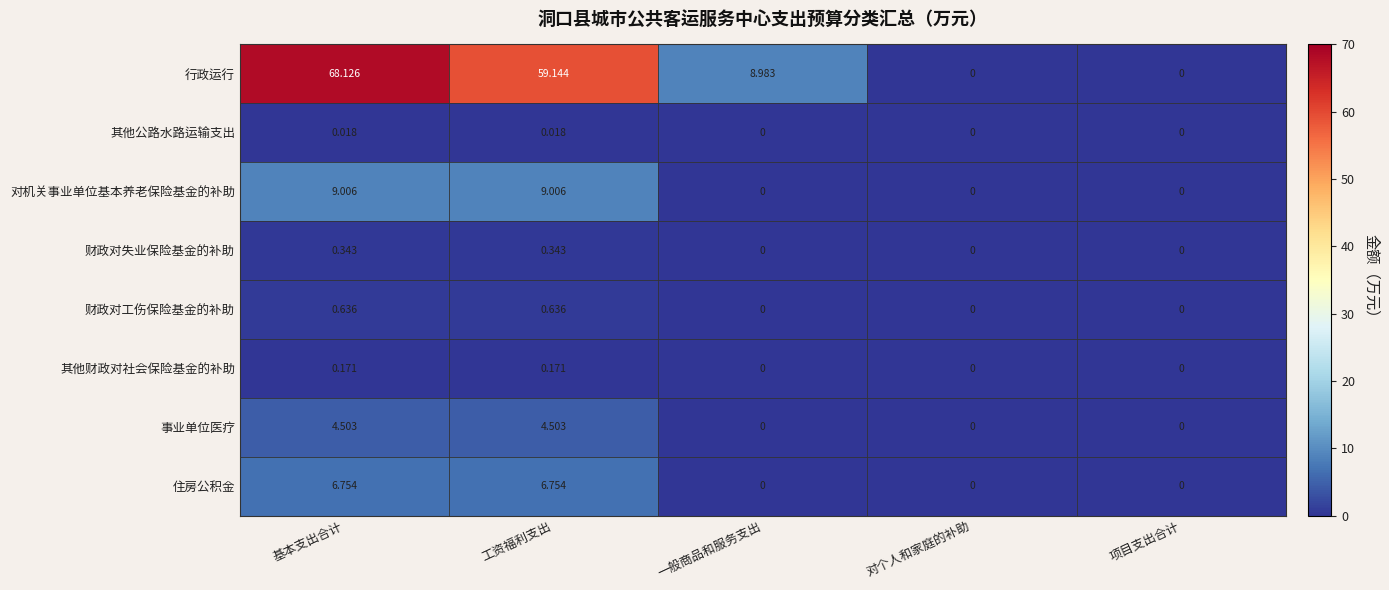

List the series in order of their peak value, highest first.

行政运行, 对机关事业单位基本养老保险基金的补助, 住房公积金, 事业单位医疗, 财政对工伤保险基金的补助, 财政对失业保险基金的补助, 其他财政对社会保险基金的补助, 其他公路水路运输支出